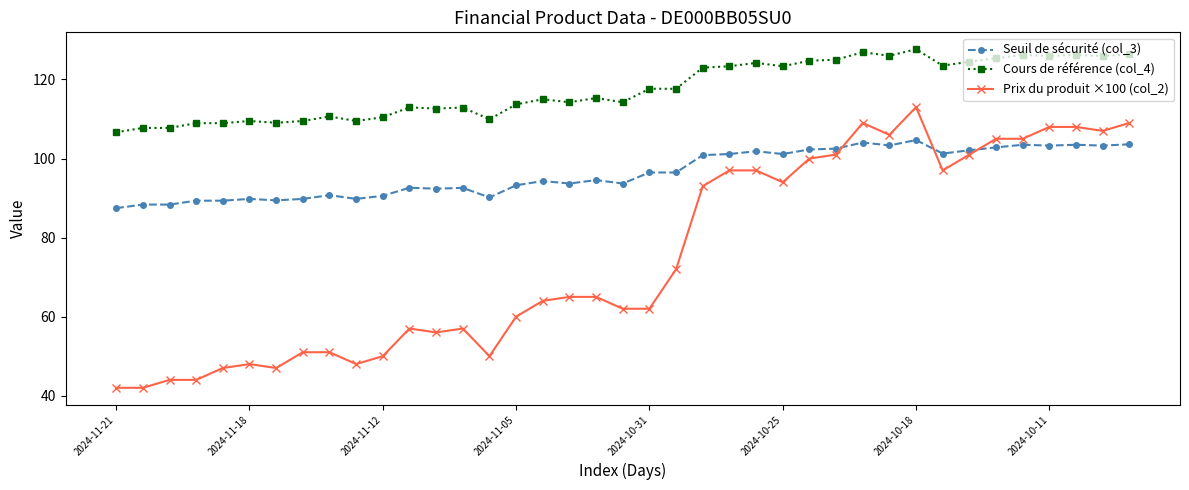

How many data points does each series have?

39